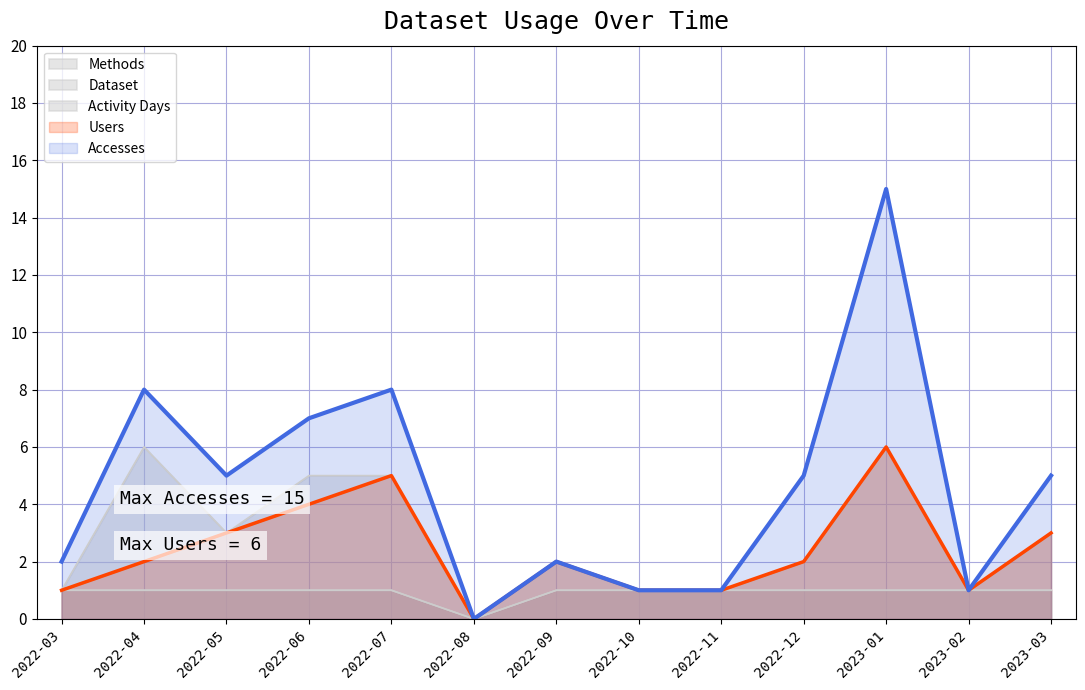

How many values in Accesses are above zero?

12